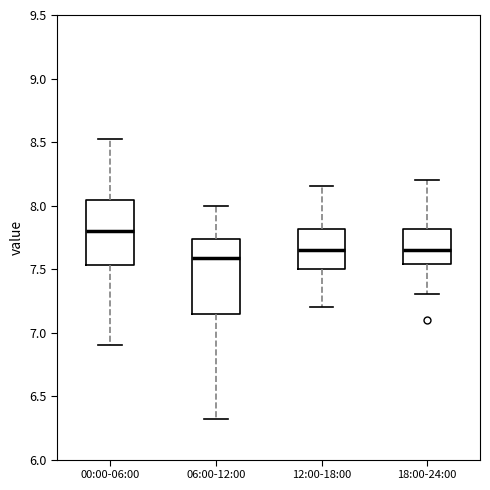

Which box is the tallest, from its lower edge to its upper edge?

06:00-12:00